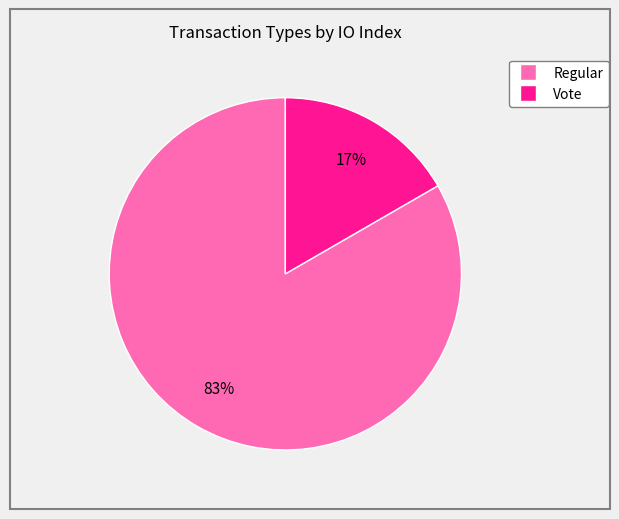

Between Regular and Vote, which is larger?

Regular